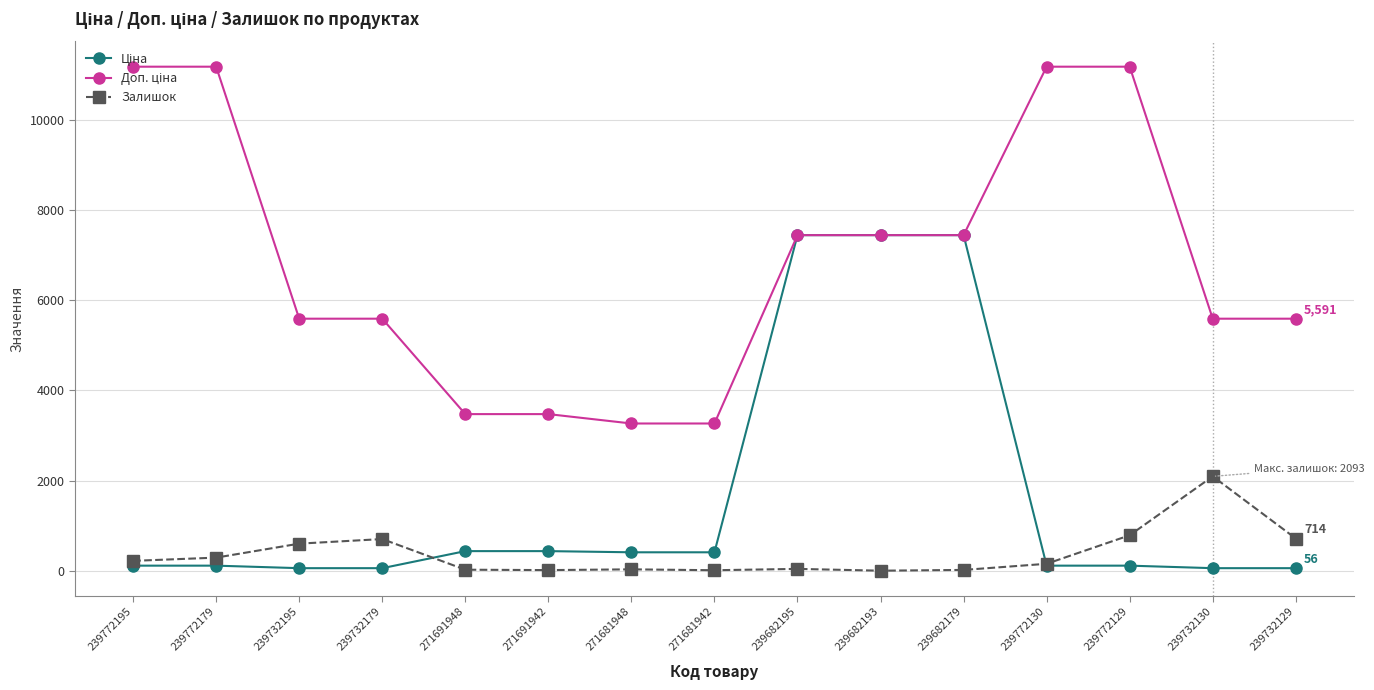

At which label is Залишок closest to 1046?

239772129